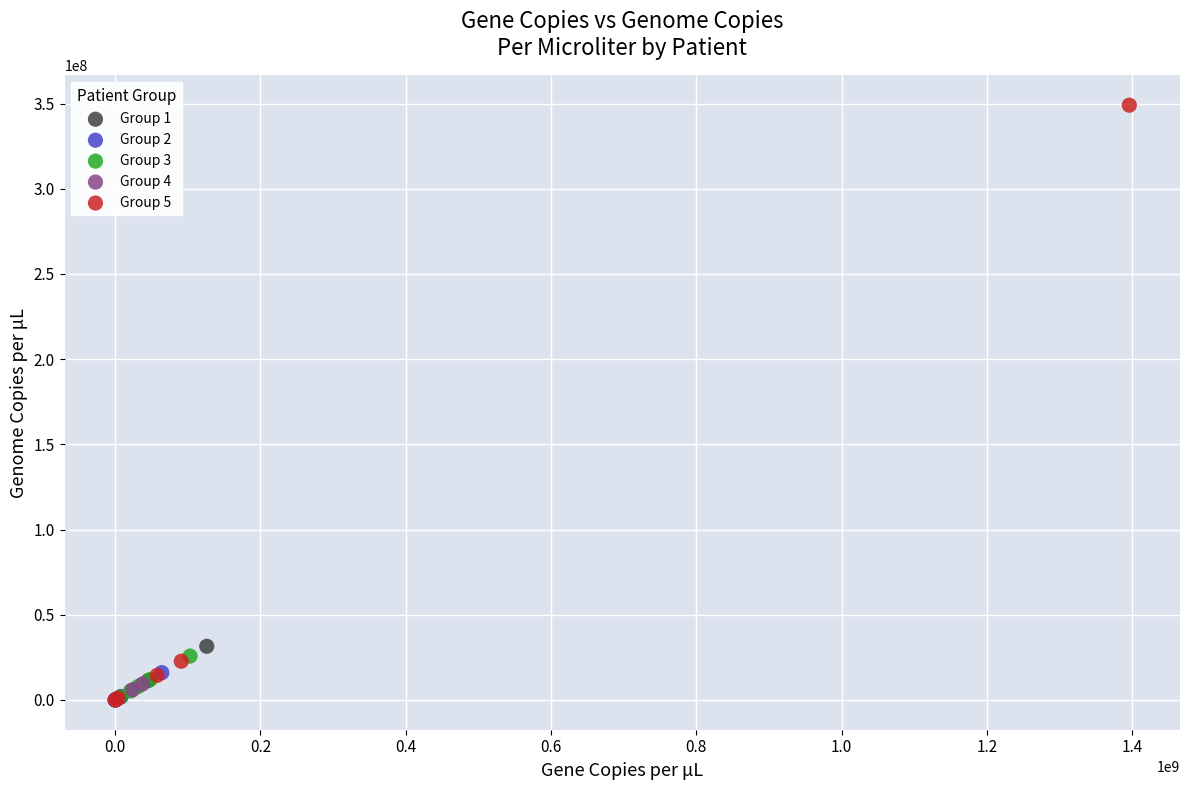

What are all the series names shown in the legend?

Group 1, Group 2, Group 3, Group 4, Group 5